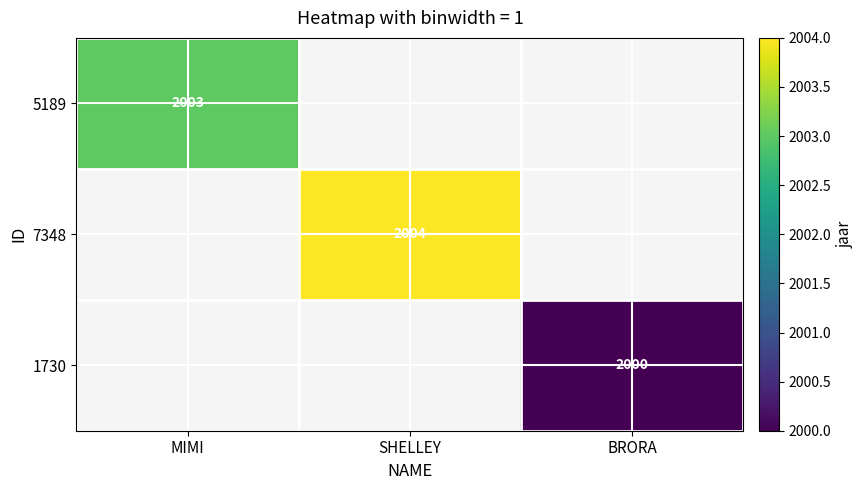

True or false: 7348 has a value of 2004 at SHELLEY.

True